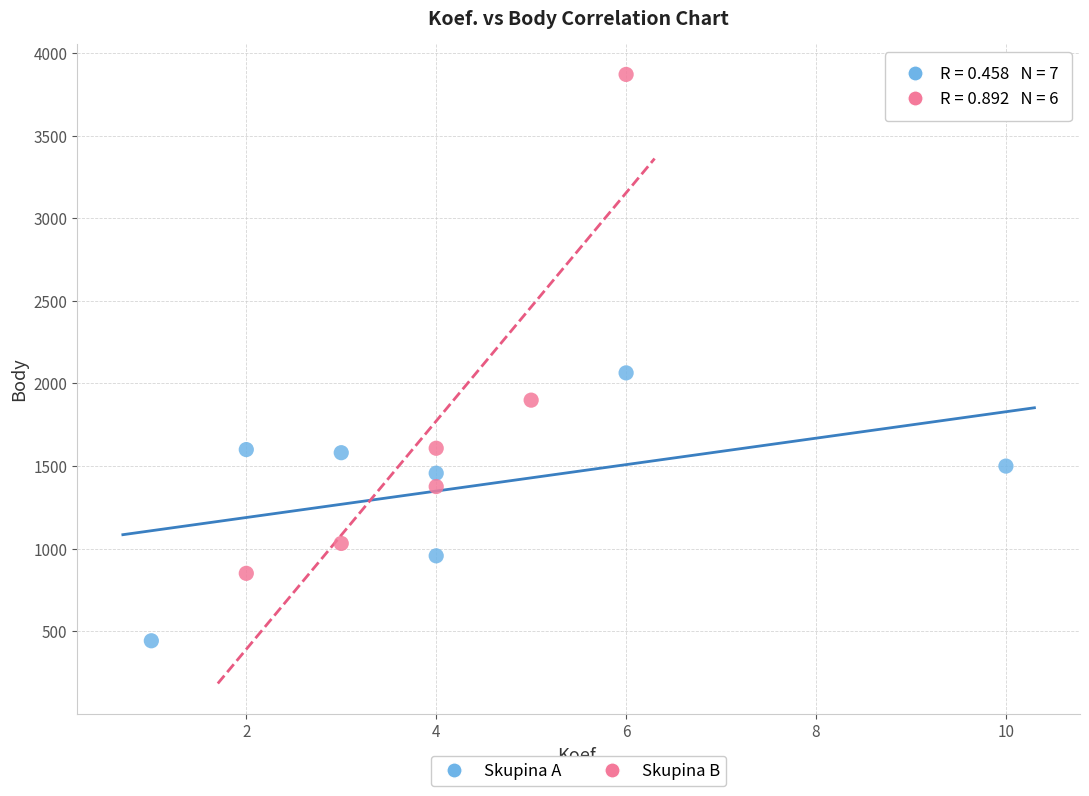

Which series has the largest Y range (max minus min)?

Skupina B